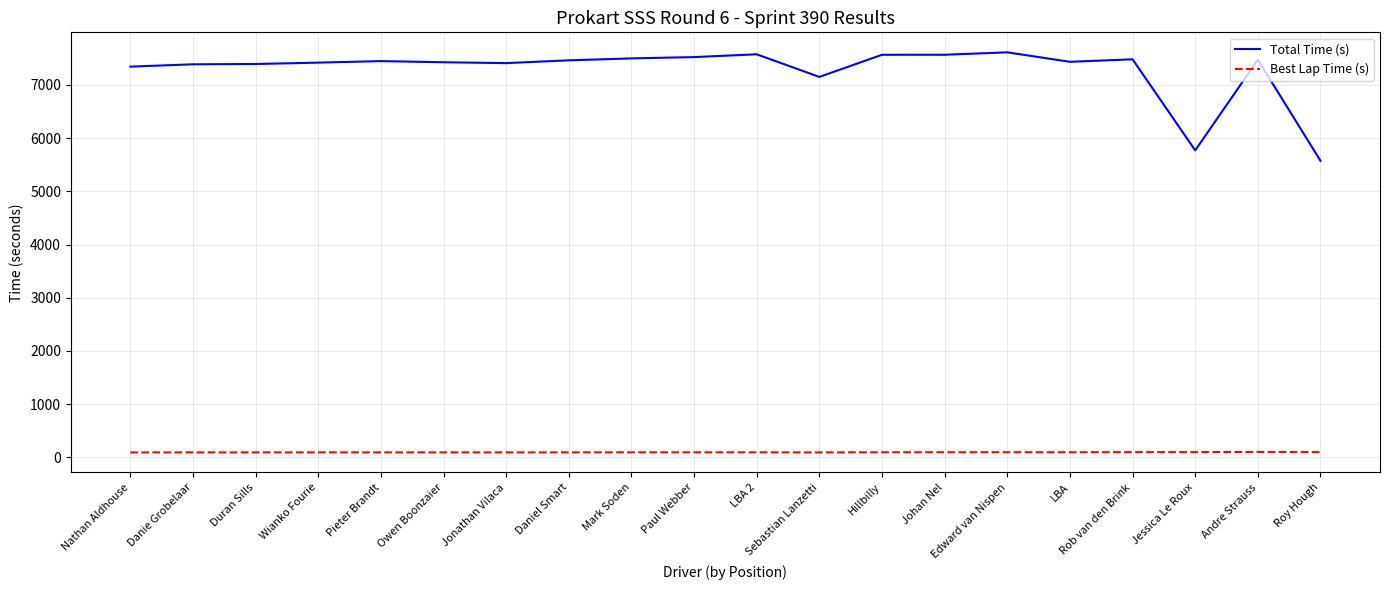

What is the difference between the highest and lowest values at Nathan Aldhouse?

7254.2